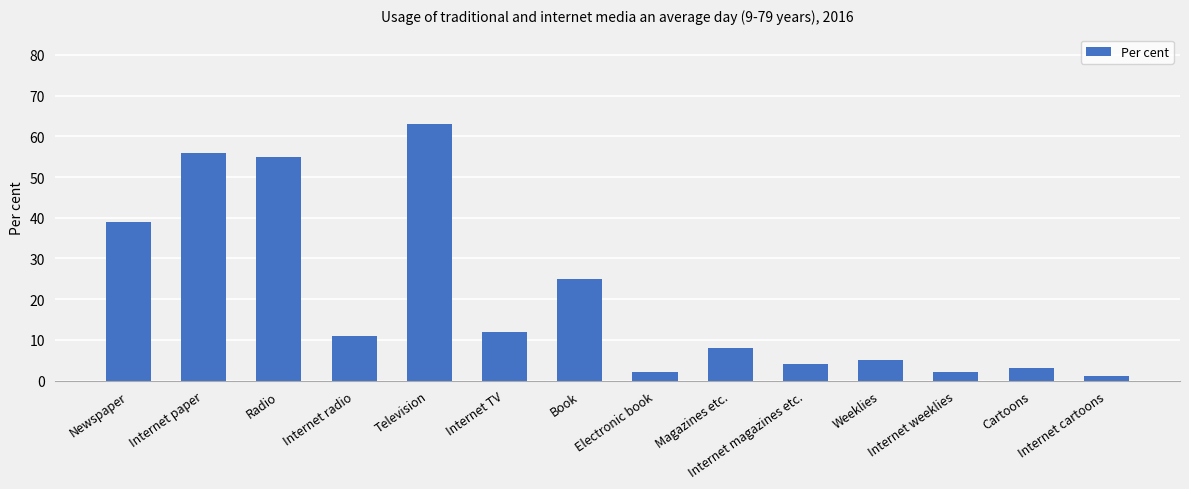

What is the difference between the values at Internet TV and Book?

13